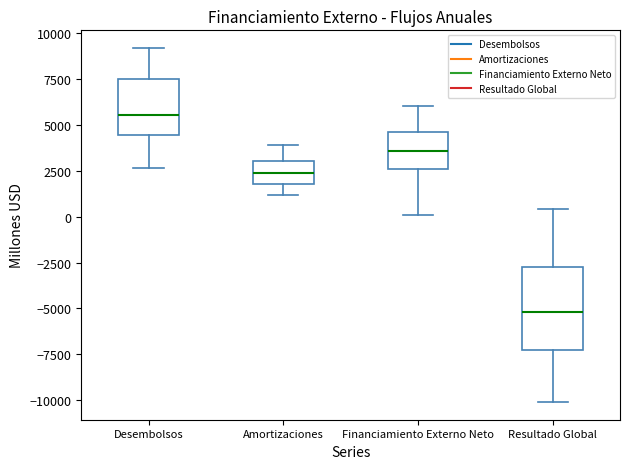

Reading left to right, transcribe this box plot: for each box, give where its median line is, the range the box spans, and where its two whiskers end, as read against the y-axis. The values are not printed on the chart, so give them approximately, as read against the axis.

Desembolsos: median 5500, box 4500 to 7500, whiskers 2500 to 9000
Amortizaciones: median 2500, box 2000 to 3000, whiskers 1000 to 4000
Financiamiento Externo Neto: median 3500, box 2500 to 4500, whiskers 0 to 6000
Resultado Global: median -5000, box -7500 to -2500, whiskers -10000 to 500